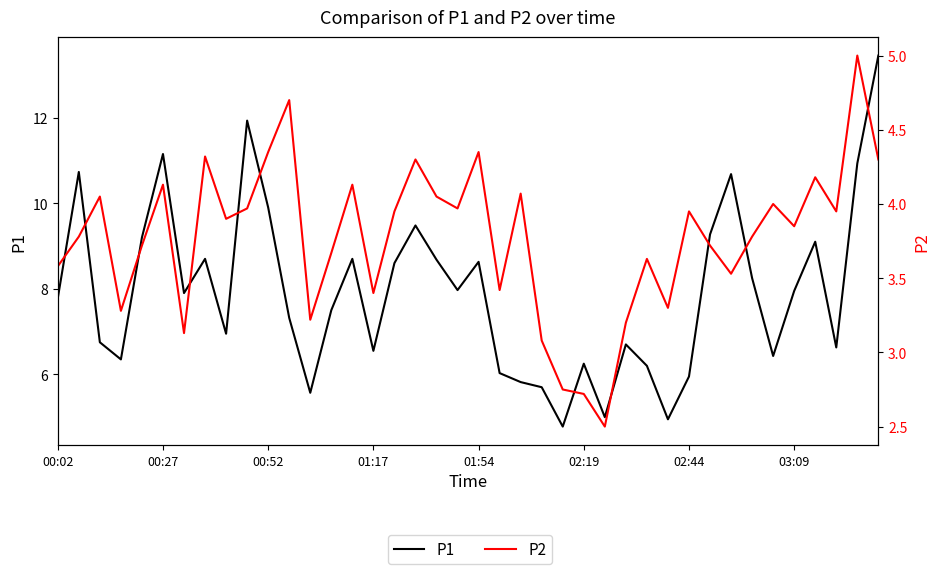

True or false: P2 and P1 cross at least once.

False